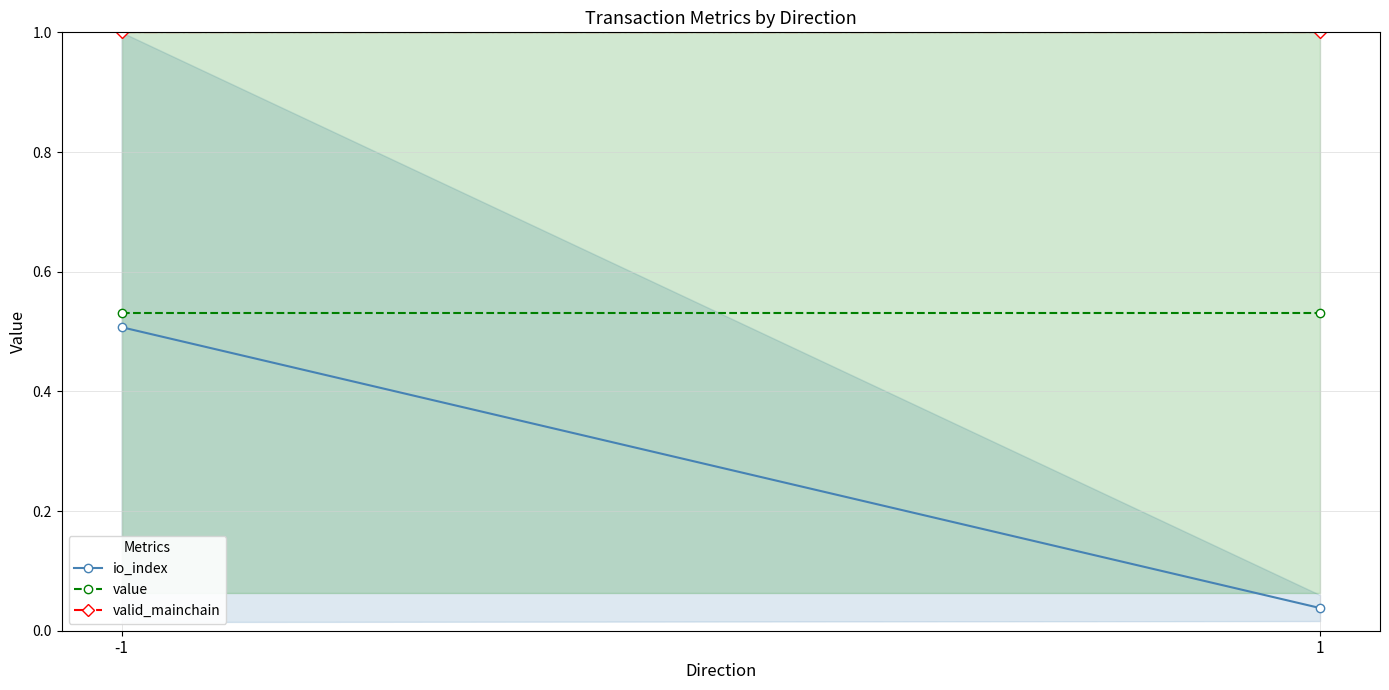

The value of valid_mainchain at 1 is 1.7. True or false?

False